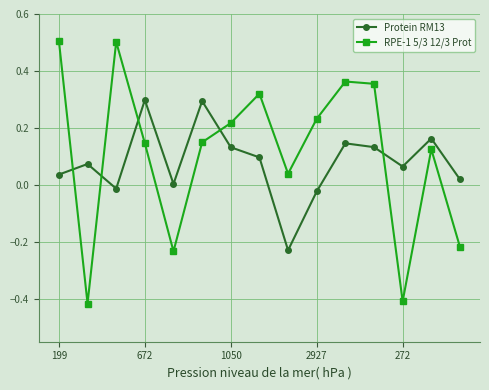

True or false: Protein RM13 and RPE-1 5/3 12/3 Prot intersect in this chart.

True